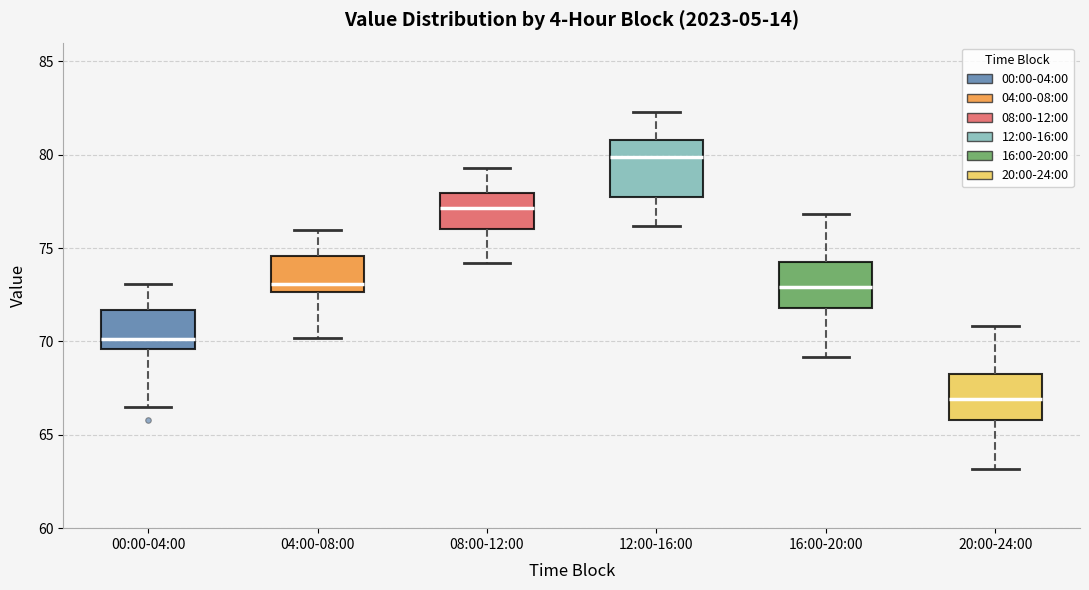

Reading left to right, read every box against the y-axis: the position of its median line, the range the box covers, and the ends of its whiskers. The values are not printed on the chart, so give them approximately, as read against the axis.

00:00-04:00: median 70.0, box 69.5 to 71.5, whiskers 66.5 to 73.0
04:00-08:00: median 73.0, box 72.5 to 74.5, whiskers 70.0 to 76.0
08:00-12:00: median 77.0, box 76.0 to 78.0, whiskers 74.0 to 79.5
12:00-16:00: median 80.0, box 77.5 to 81.0, whiskers 76.0 to 82.5
16:00-20:00: median 73.0, box 72.0 to 74.5, whiskers 69.0 to 77.0
20:00-24:00: median 67.0, box 66.0 to 68.5, whiskers 63.0 to 71.0